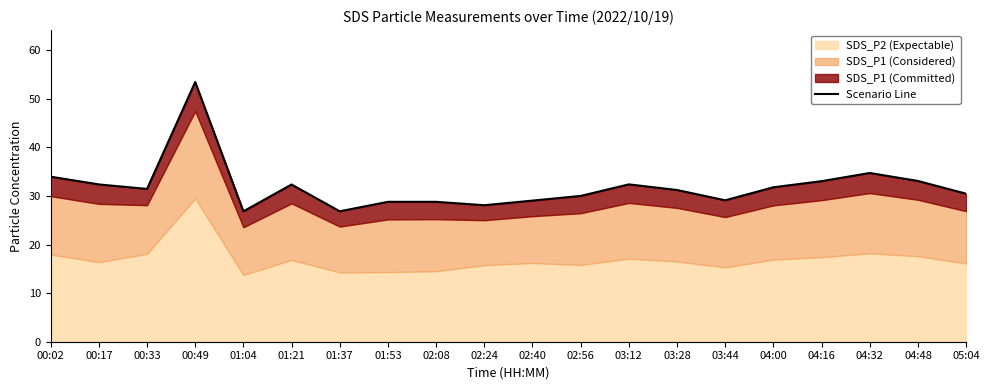

What is the sum of the values at 03:44 and 02:08?

57.9